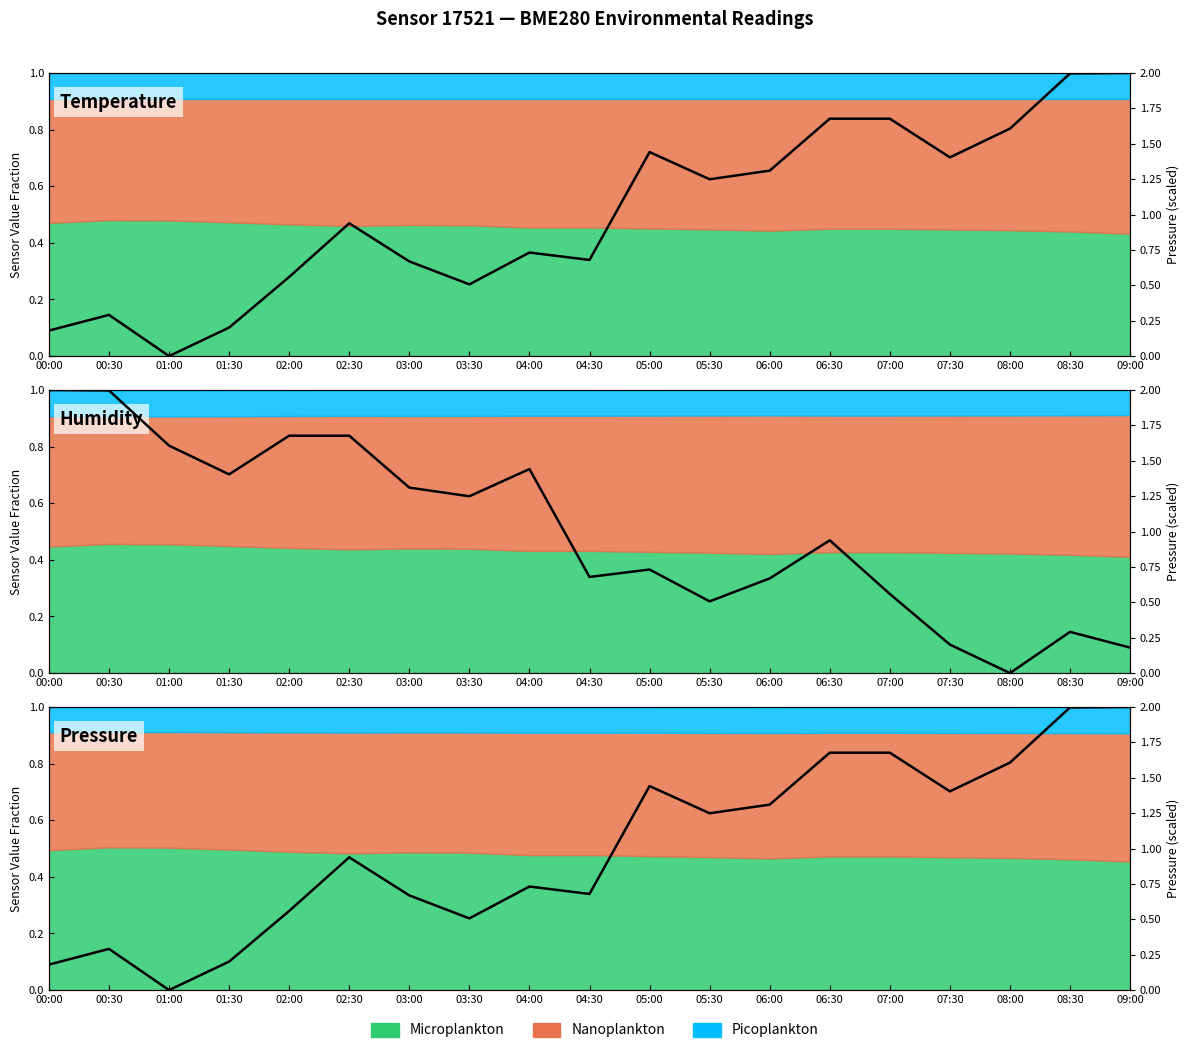

What is the maximum value shown in the chart?

2.0